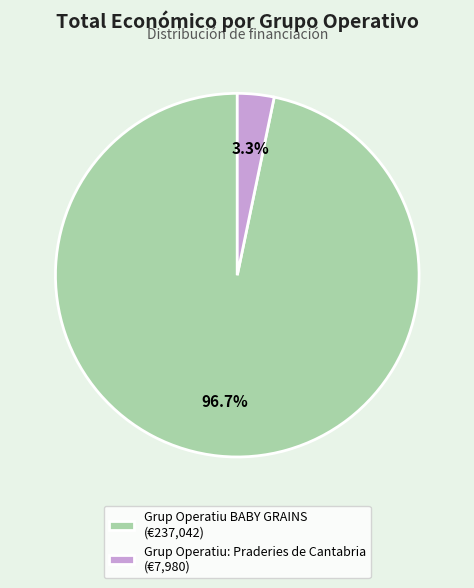

Which category accounts for the majority?

Grup Operatiu BABY GRAINS